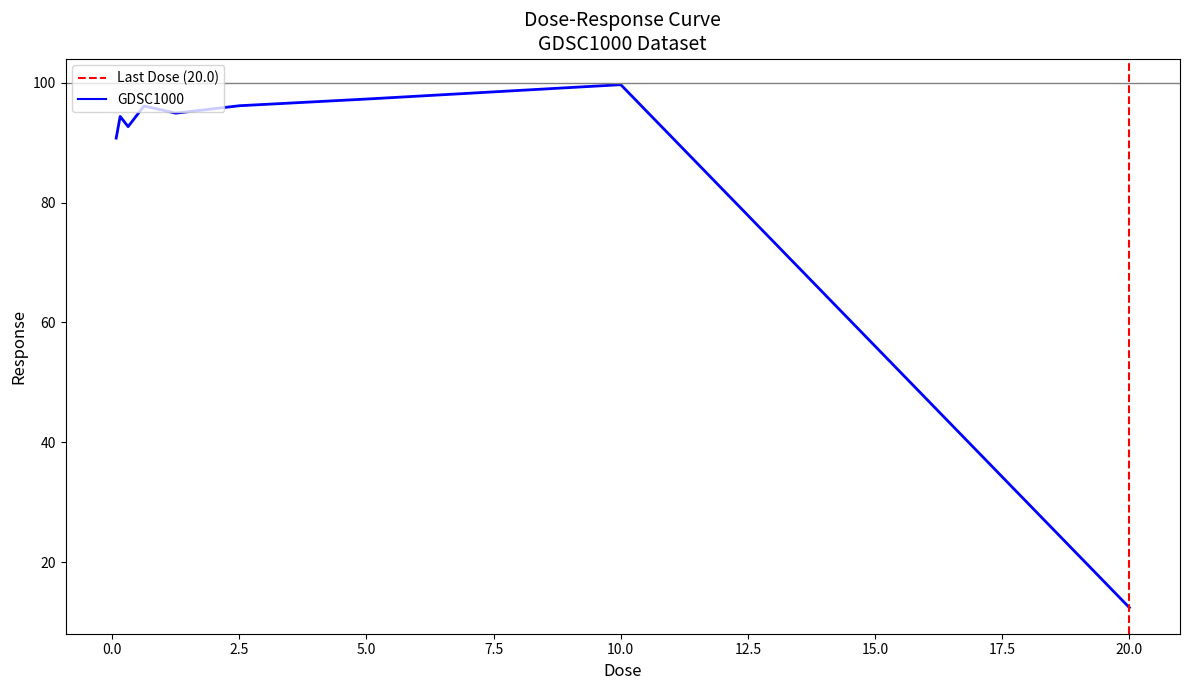

What is the difference between the maximum and minimum values?

87.2